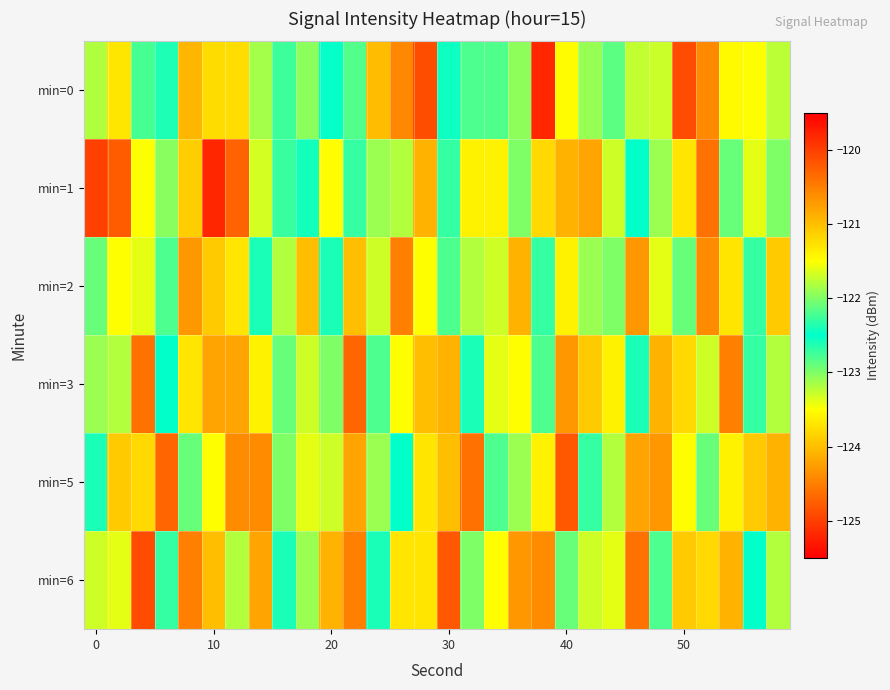

How many series are shown in this chart?

6